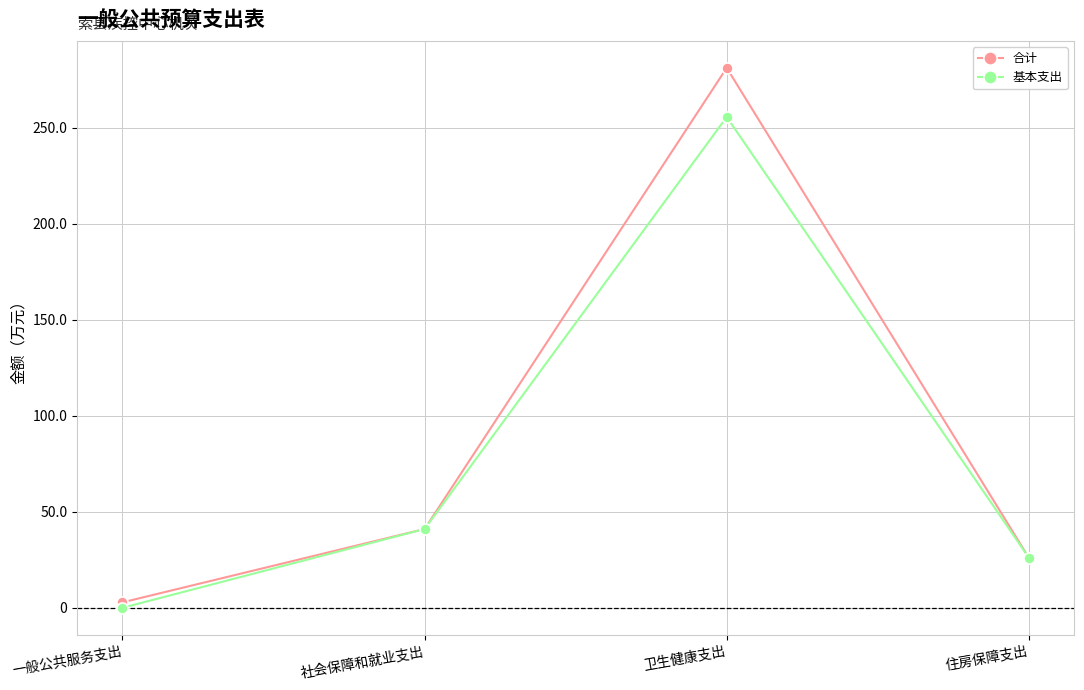

Between 一般公共服务支出 and 社会保障和就业支出, which series saw the biggest shift?

基本支出